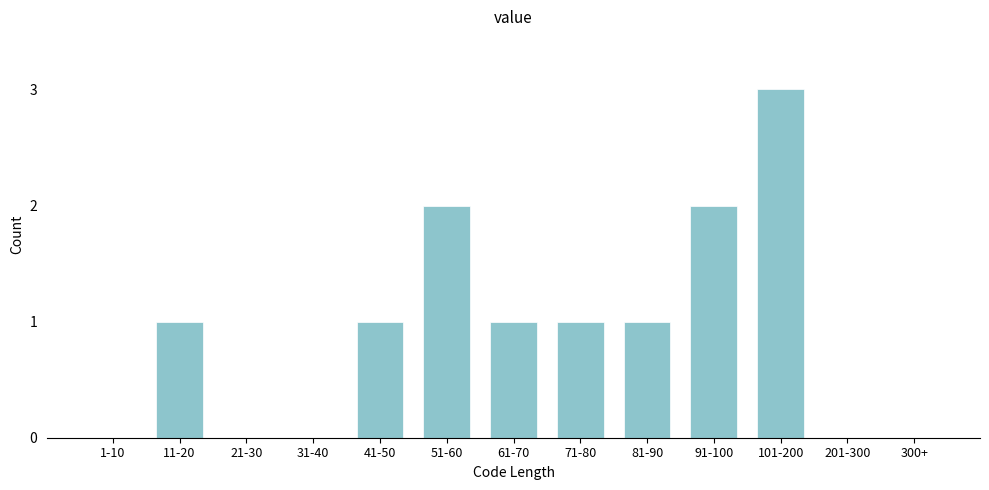

Reading right to left, what are all the values shown in this chart?

300+=0	201-300=0	101-200=3	91-100=2	81-90=1	71-80=1	61-70=1	51-60=2	41-50=1	31-40=0	21-30=0	11-20=1	1-10=0